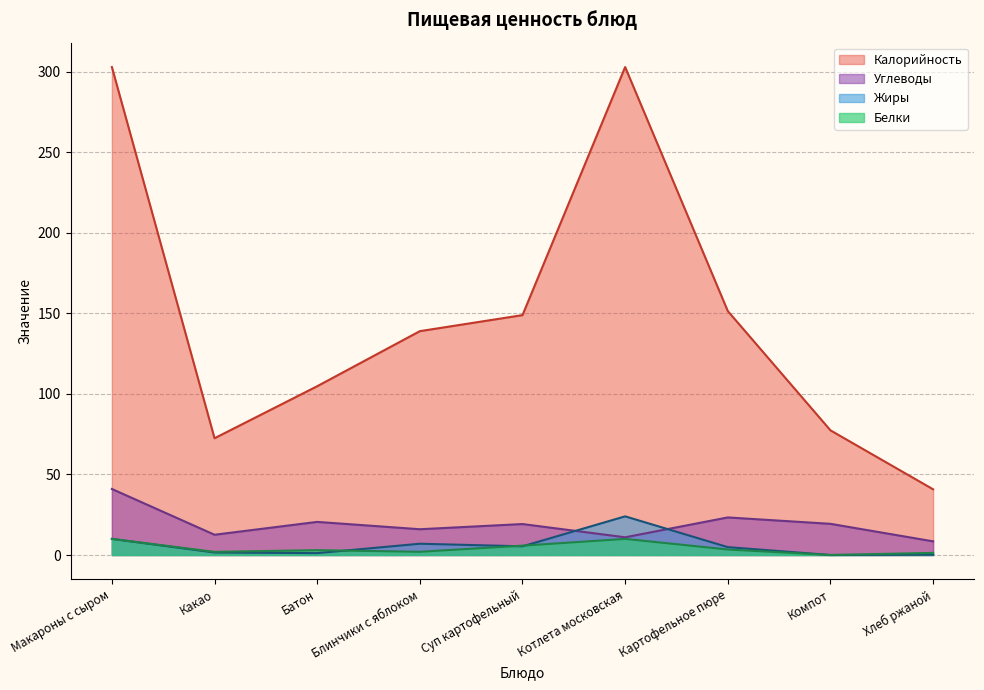

True or false: Жиры has more than 2 points higher than both neighbors.

False